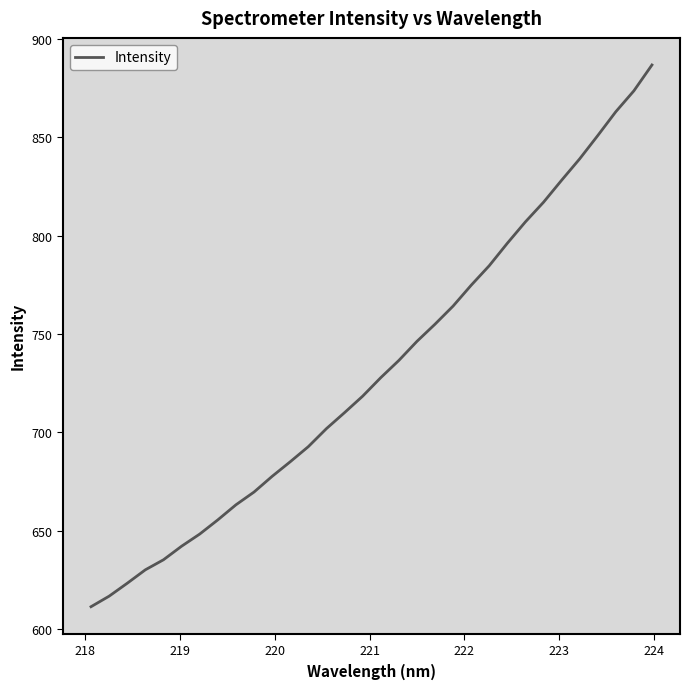

What is the minimum value shown in the chart?

611.4